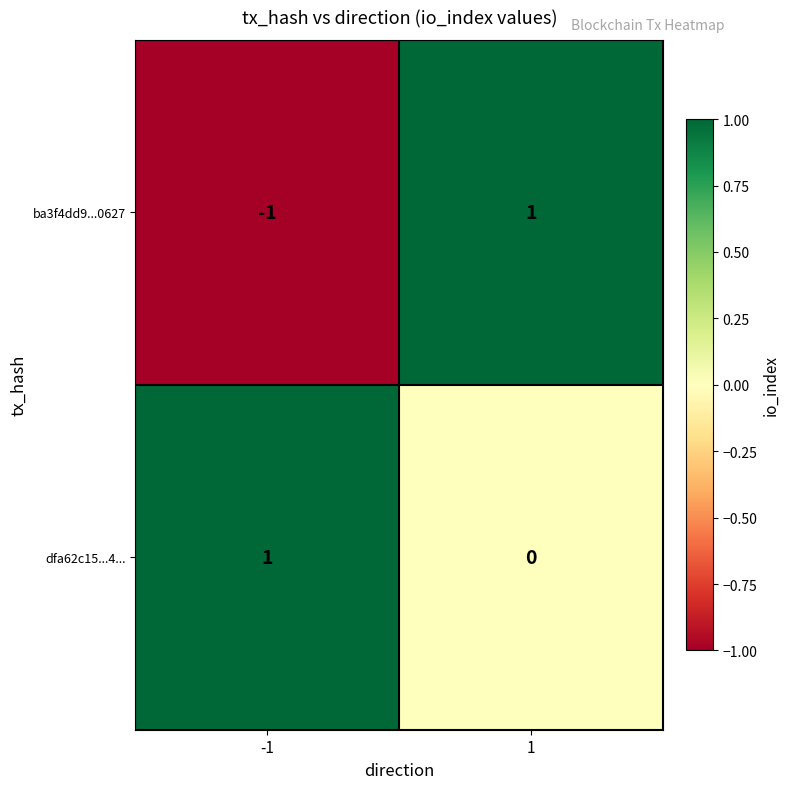

Which series has the largest total across all categories?

dfa62c15...4...